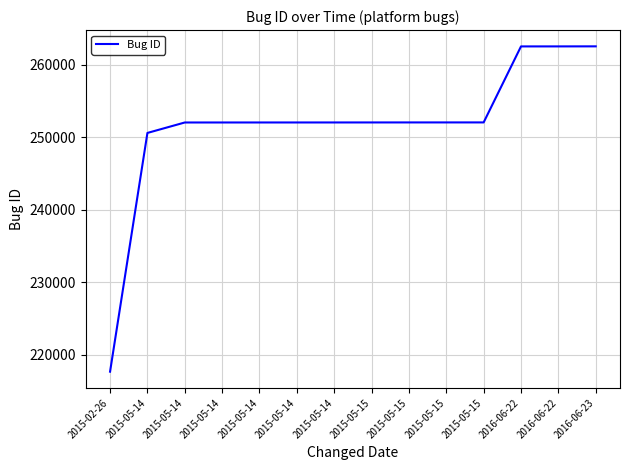

What value does the data have at 2015-05-14, to the nearest 50?

250600